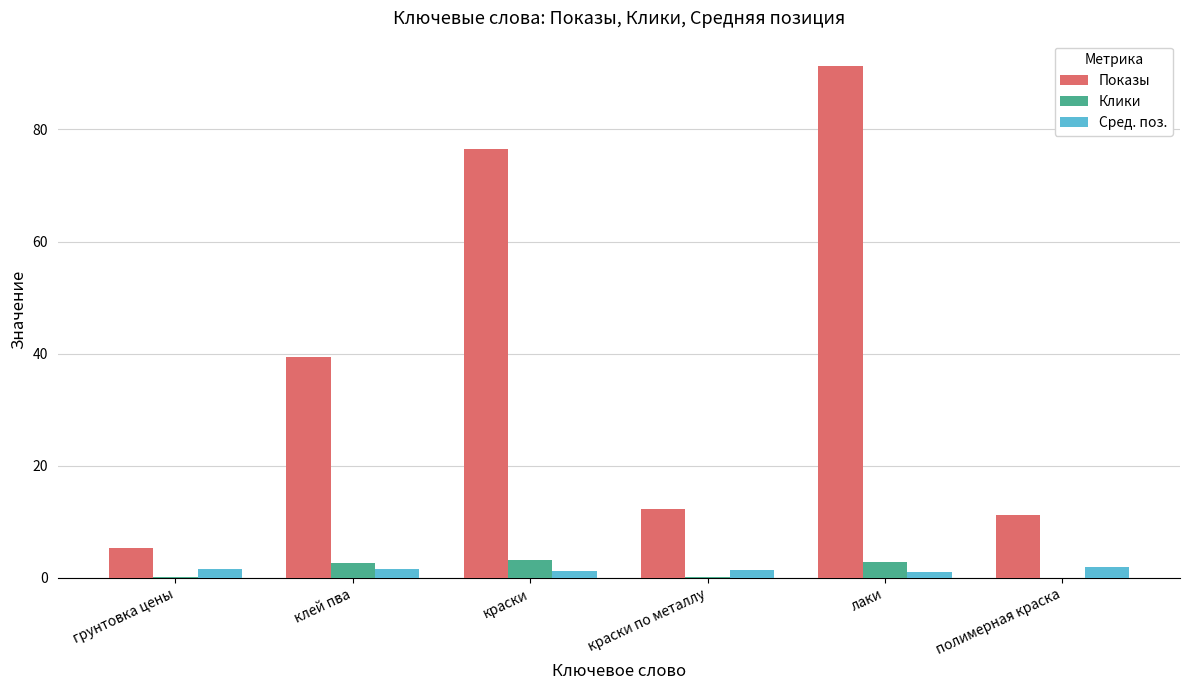

At which category is the sum across all series the highest?

лаки